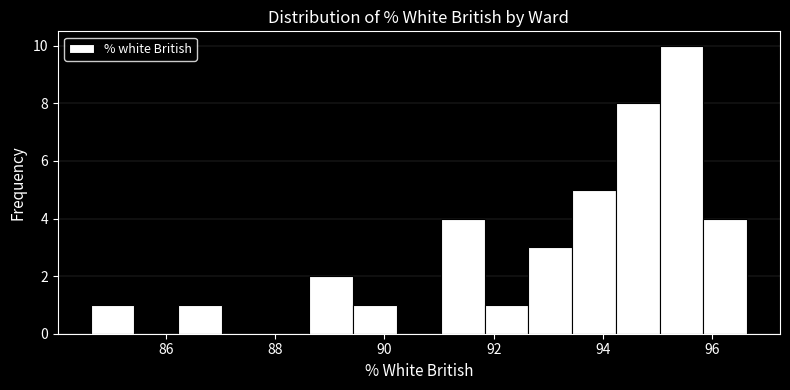

Reading left to right, list every bar in this chart as the range it spans on the x-axis followed by its height. Neither the bar edges nor the heights are printed on the chart, so give them approximately, as read against the axes.

84.6 to 85.4: 1
85.4 to 86.2: 0
86.2 to 87.0: 1
87.0 to 87.8: 0
87.8 to 88.6: 0
88.6 to 89.4: 2
89.4 to 90.2: 1
90.2 to 91.0: 0
91.0 to 91.8: 4
91.8 to 92.6: 1
92.6 to 93.4: 3
93.4 to 94.2: 5
94.2 to 95.0: 8
95.0 to 95.8: 10
95.8 to 96.6: 4